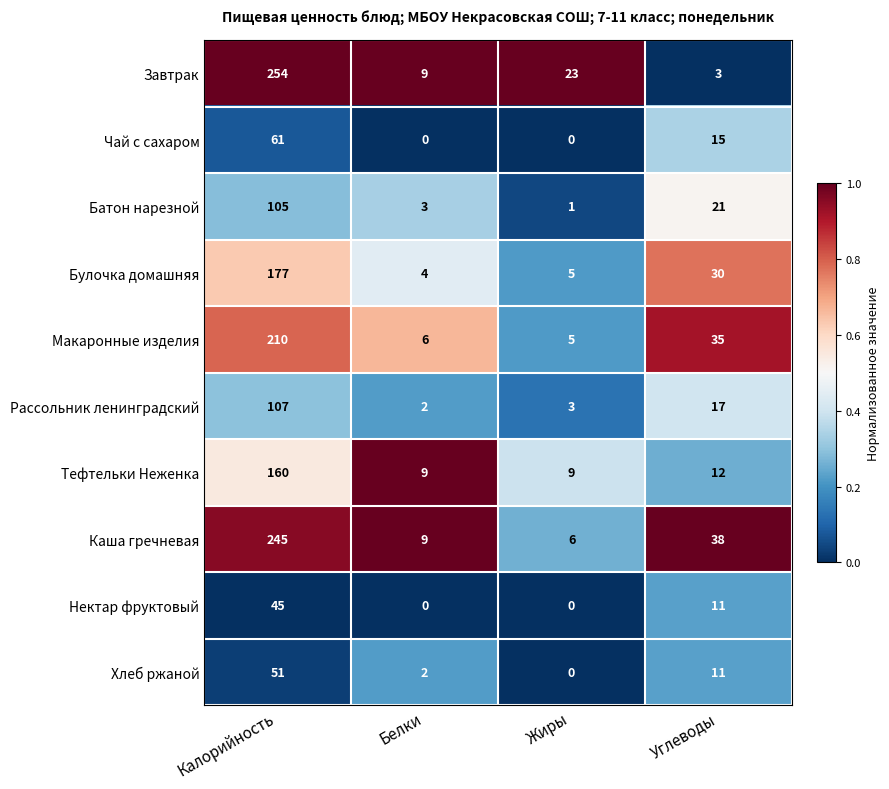

Read the Батон нарезной value at Калорийность.

105